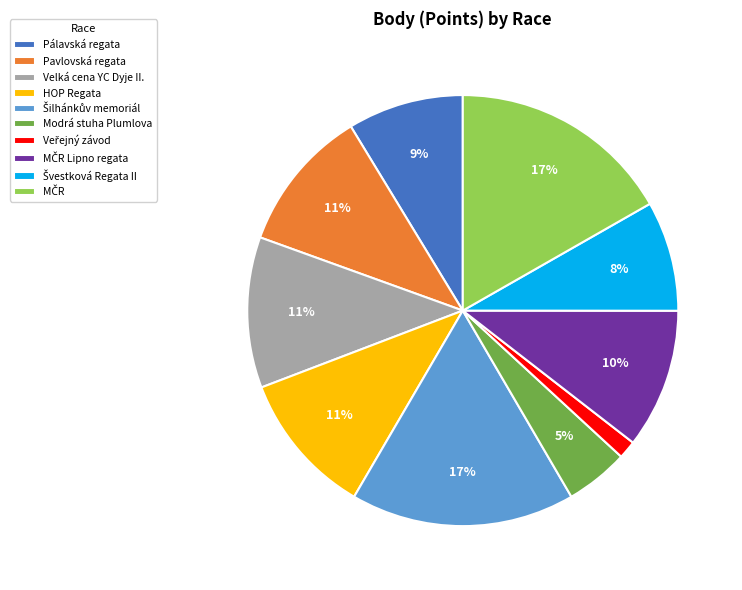

How many segments does this pie chart have?

10